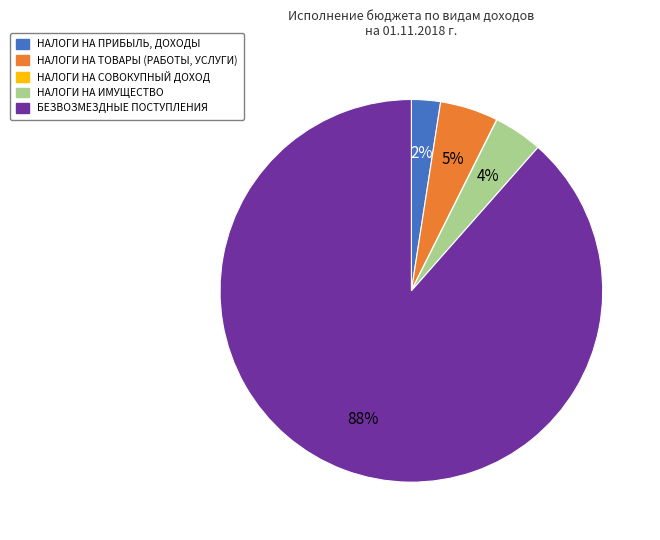

Which has a higher value, НАЛОГИ НА ИМУЩЕСТВО or НАЛОГИ НА ТОВАРЫ (РАБОТЫ, УСЛУГИ)?

НАЛОГИ НА ТОВАРЫ (РАБОТЫ, УСЛУГИ)